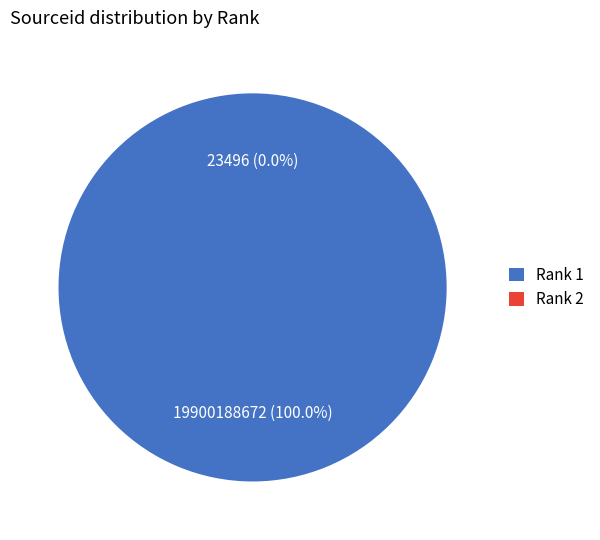

Rank the categories by value from lowest to highest.

2, 1